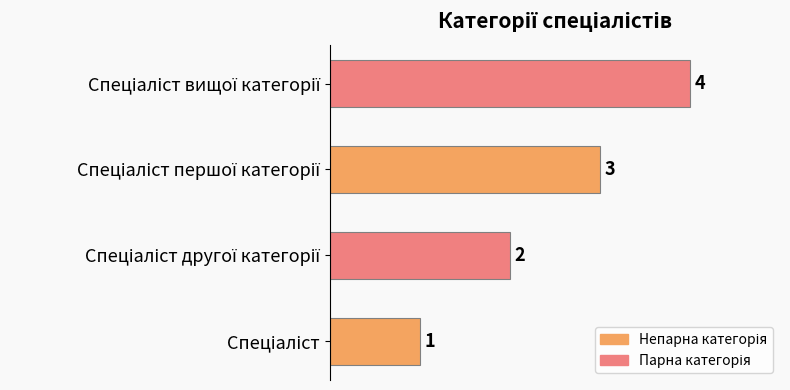

What is the difference between the maximum and minimum values?

3